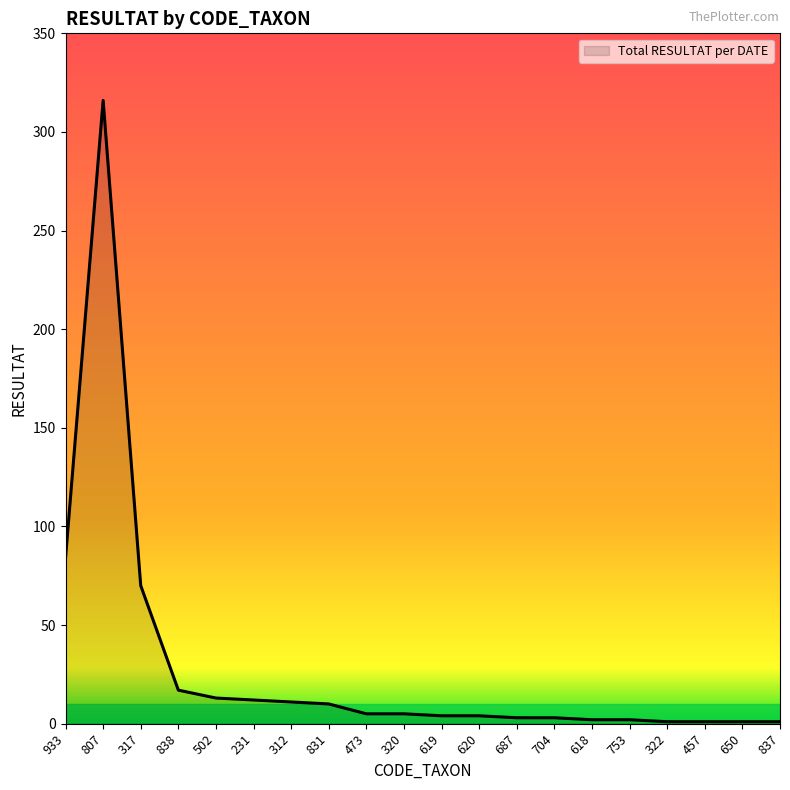

What is the minimum value shown in the chart?

1